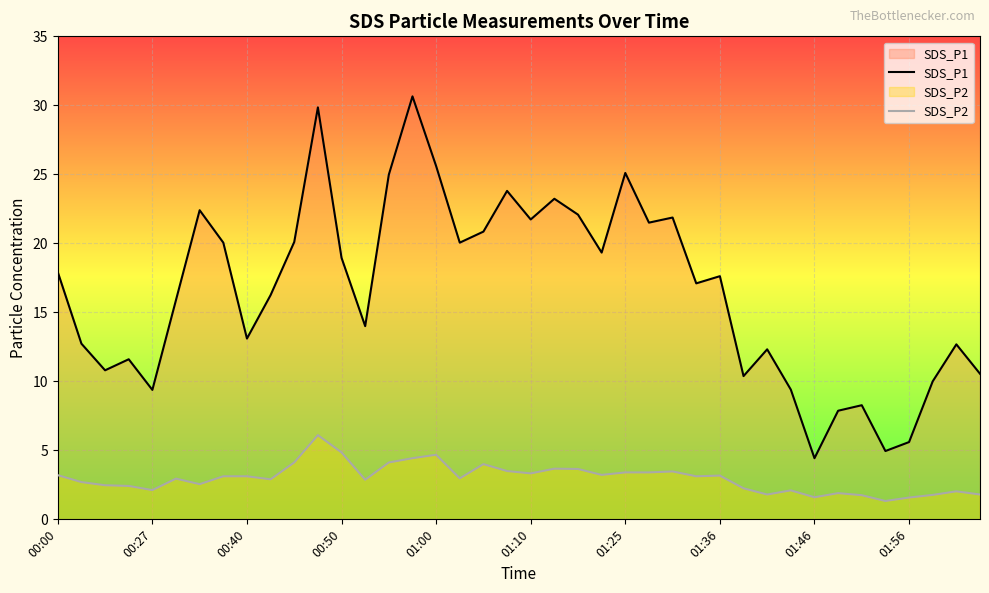

The value of SDS_P1 at 22 is 22.1. True or false?

True